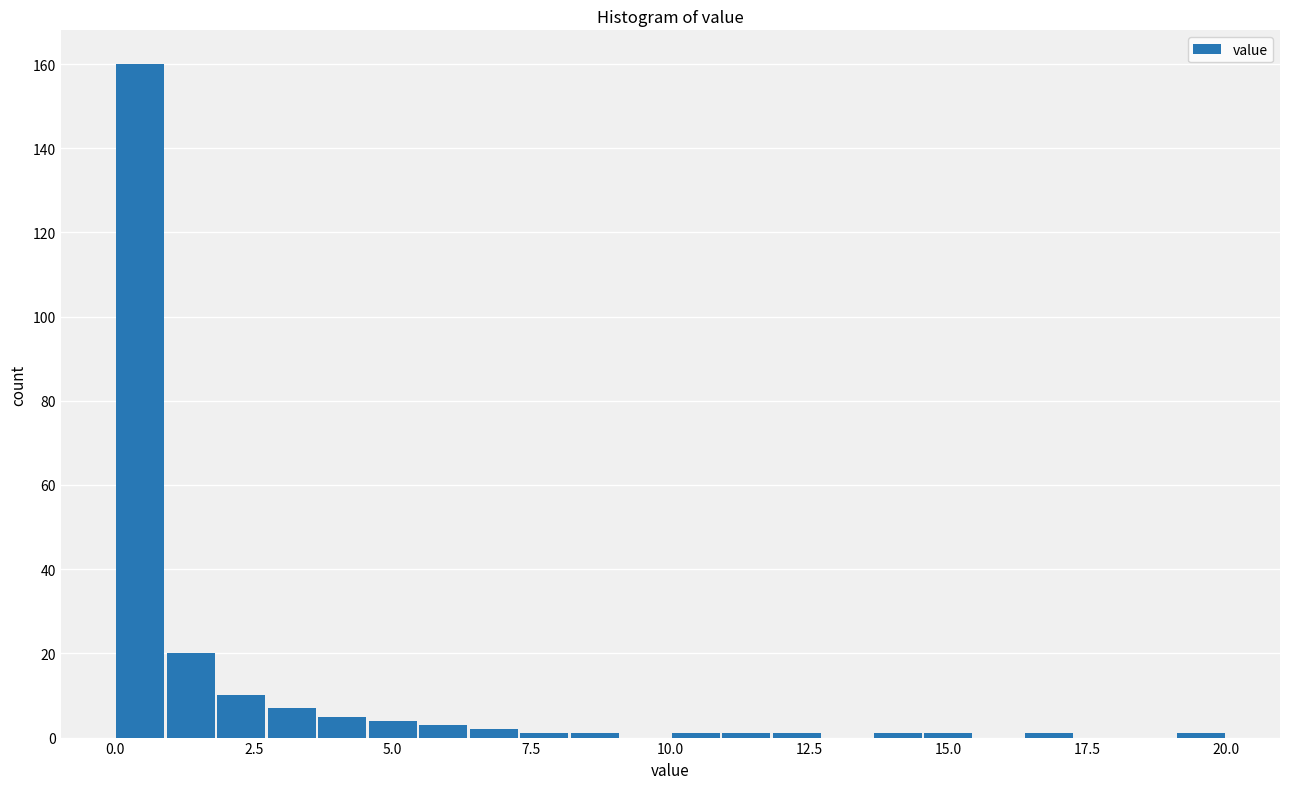

Read against the x-axis, roughly where is the centre of the tallest bar?

0.5